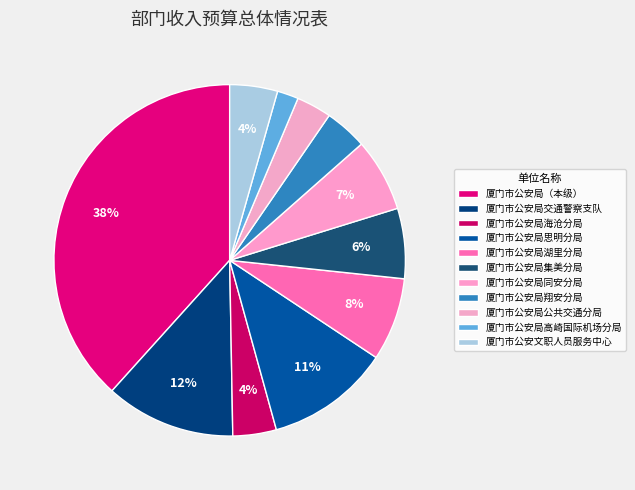

Is there any slice that represents more than half of the pie?

No